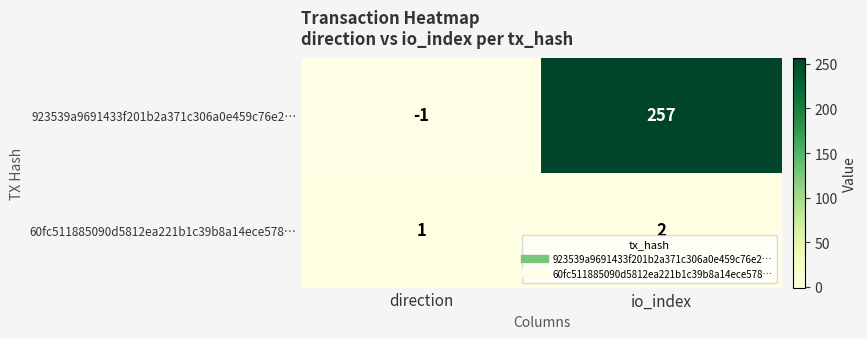

What is the difference between the highest and lowest values at direction?

2